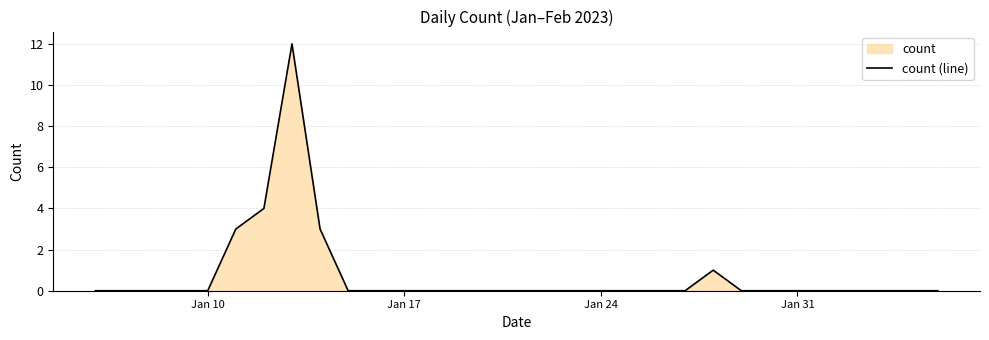

The value at Jan 10 is -7. True or false?

False